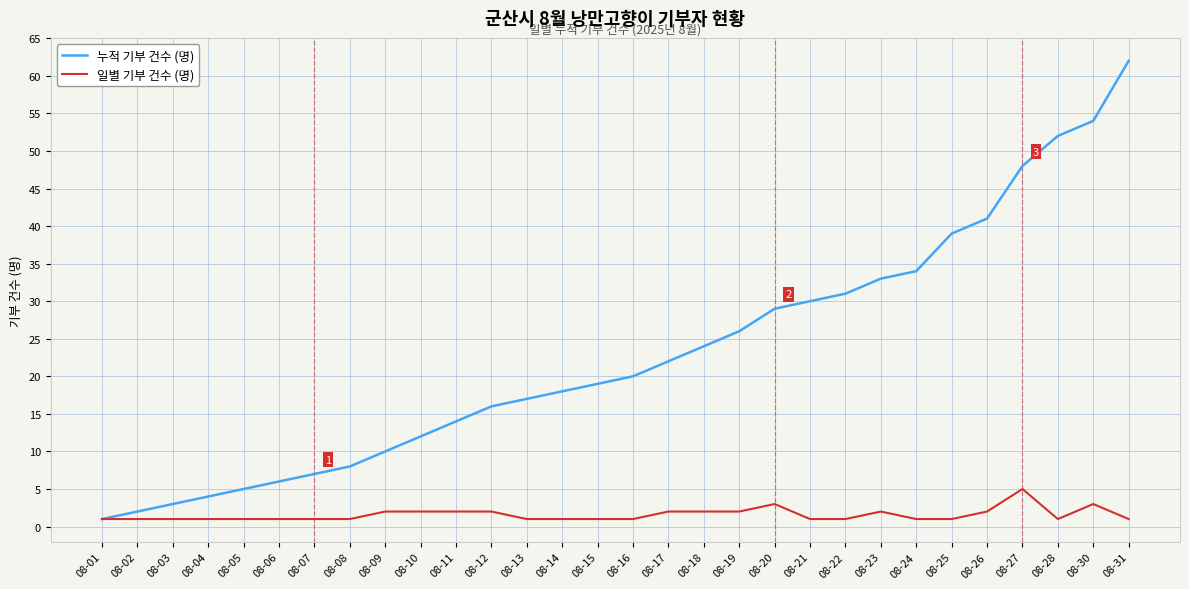

Where is 누적 기부 건수 (명) nearest to the value 31?

08-22